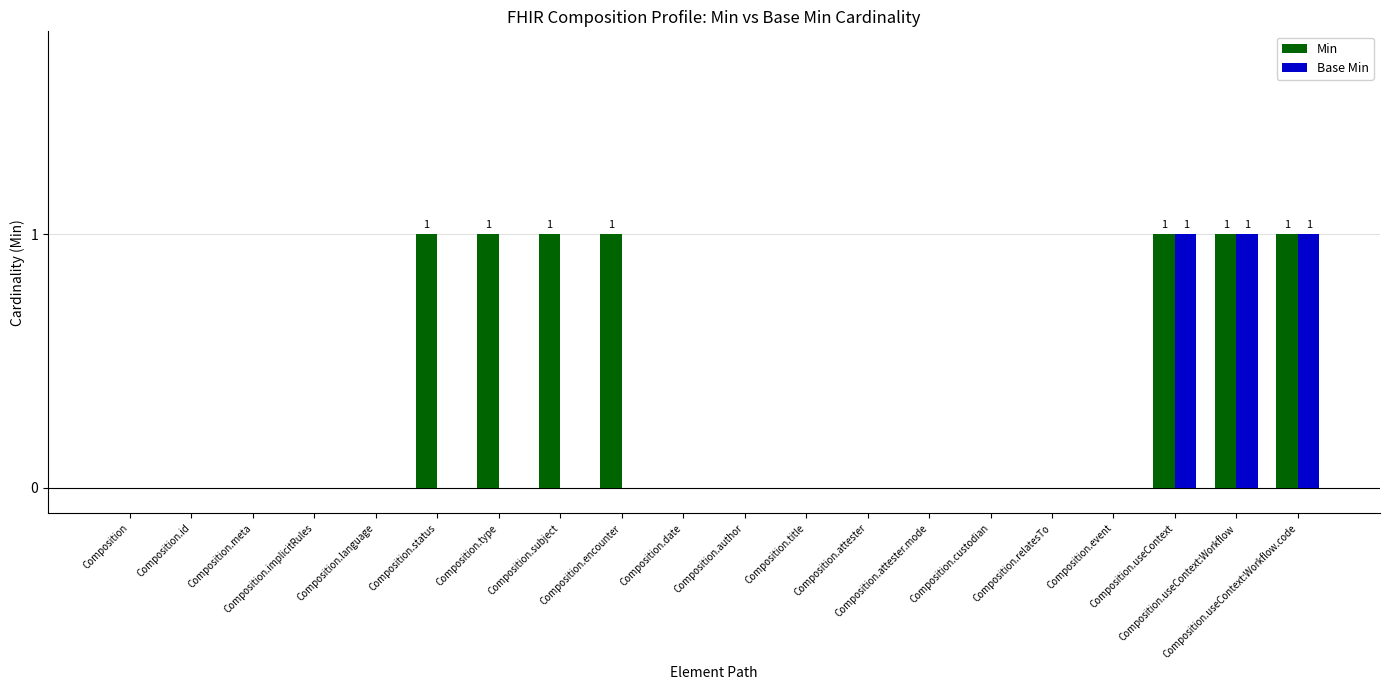

Which series has the largest total across all categories?

Min